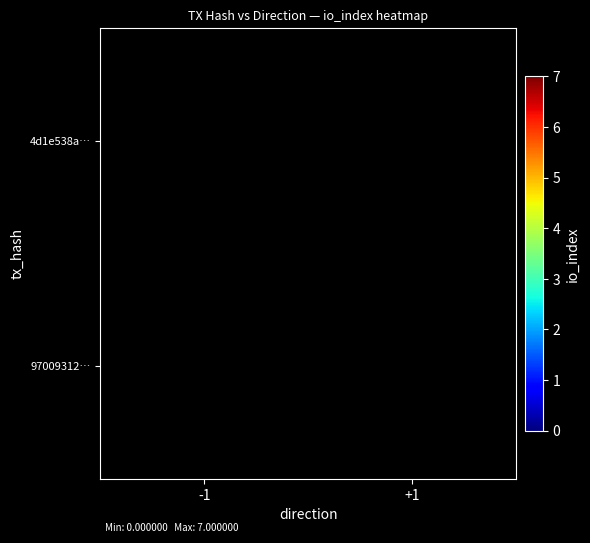

Is the value of 4d1e538a… at -1 greater than the value of 97009312… at -1?

No